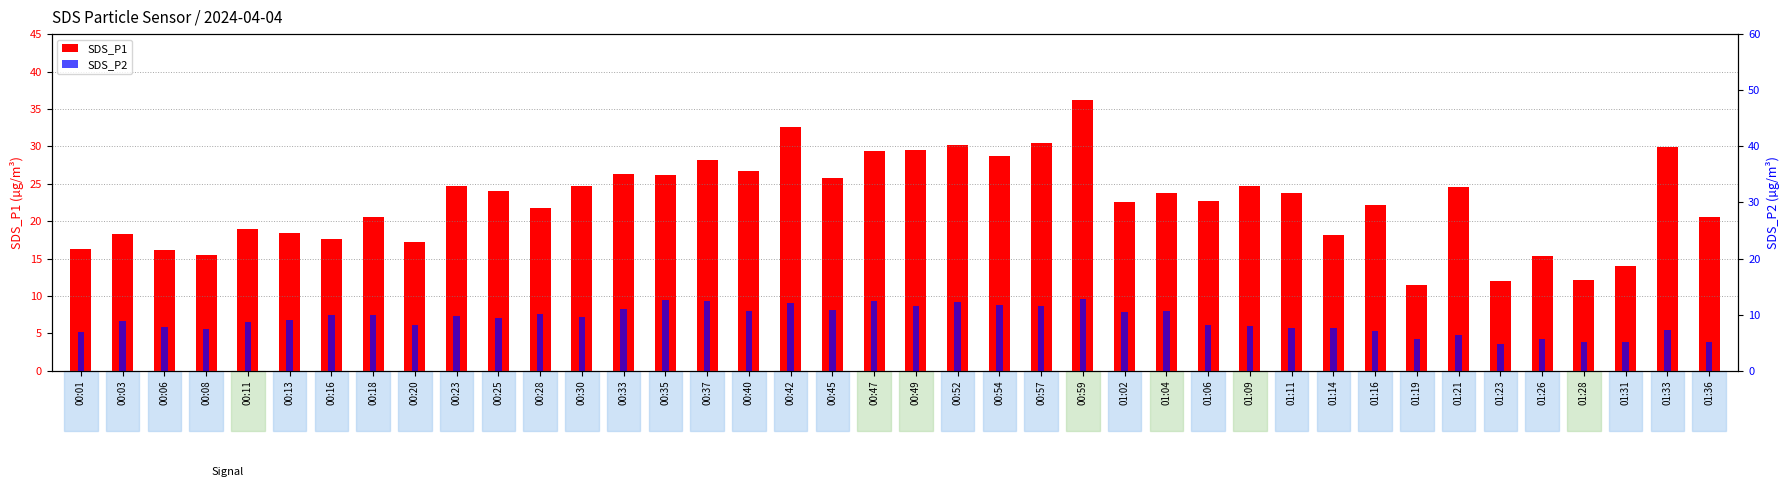

Which series has the largest total across all categories?

SDS_P1